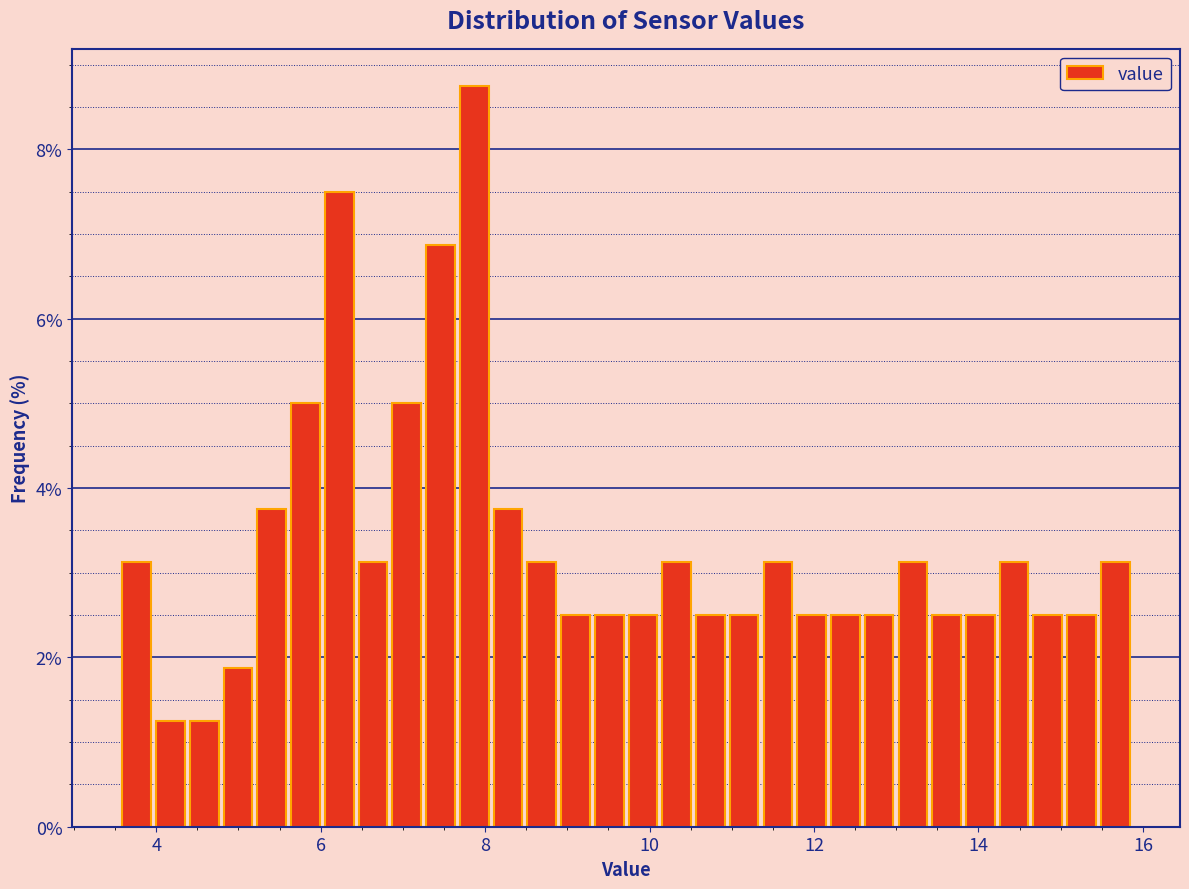

Read against the x-axis, roughly where is the centre of the tallest bar?

7.8